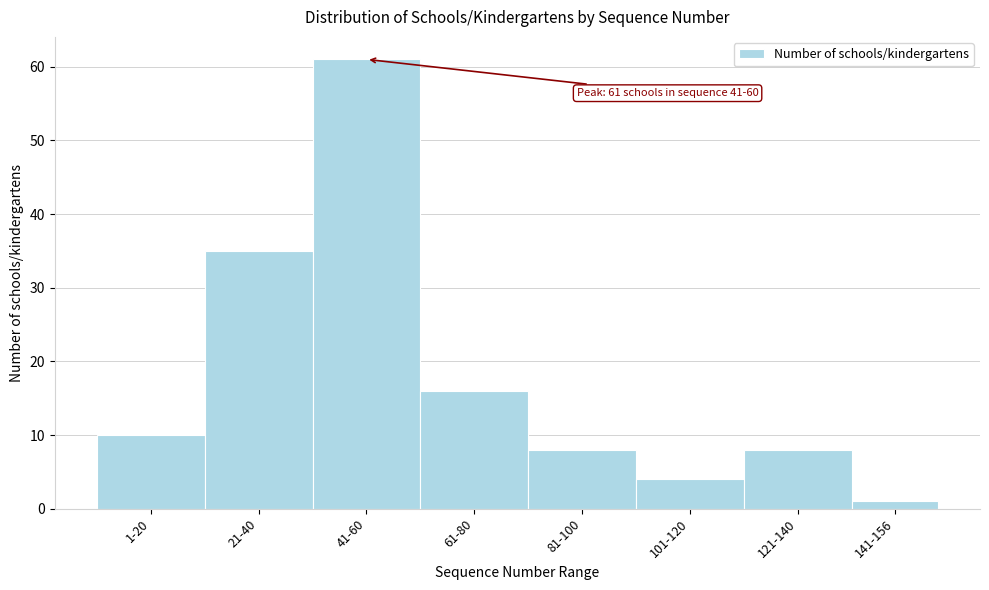

Reading left to right, extract all data points from this chart.

1-20=10	21-40=35	41-60=61	61-80=16	81-100=8	101-120=4	121-140=8	141-156=1